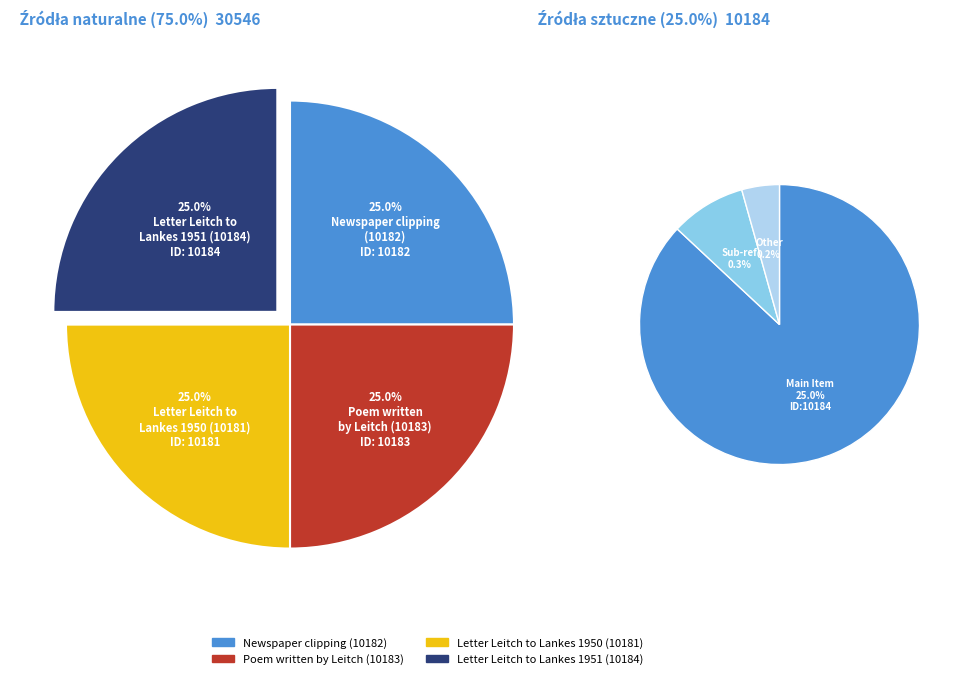

Is the sum of Newspaper clipping
(10182) and Poem written
by Leitch (10183) greater than half?

No